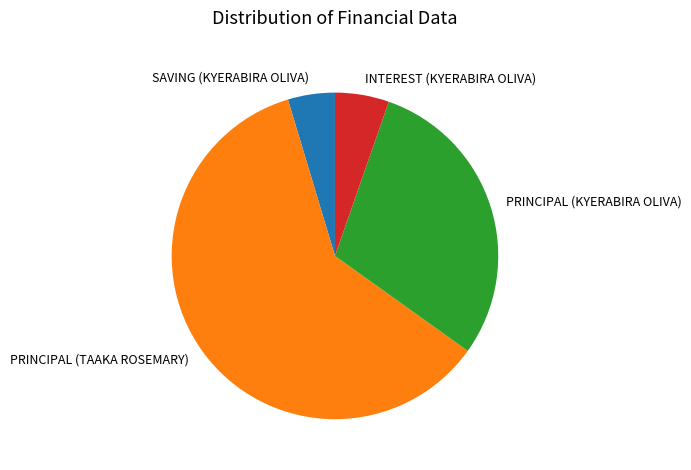

What is the largest slice in the pie chart?

PRINCIPAL (TAAKA ROSEMARY)